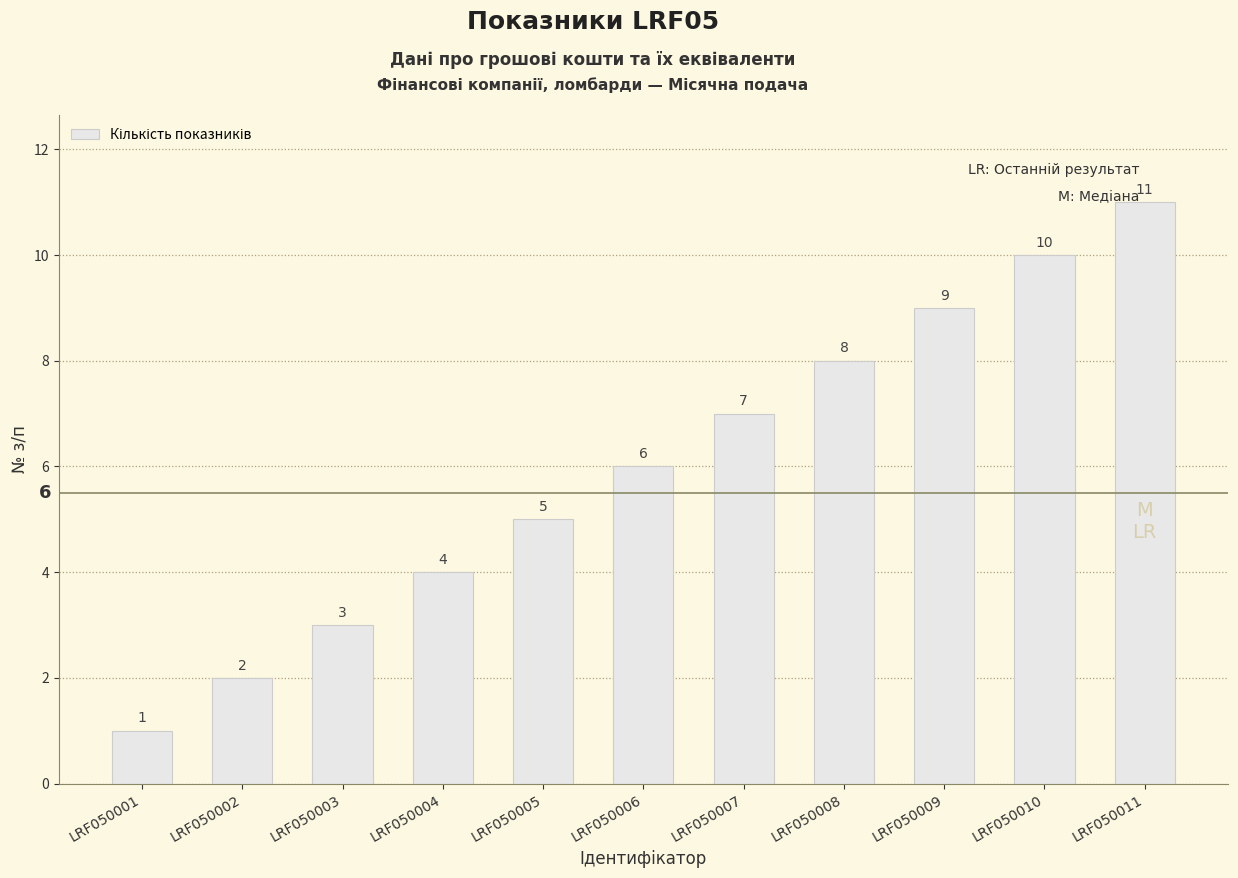

Are the bars grouped side by side (vs. stacked)?

No